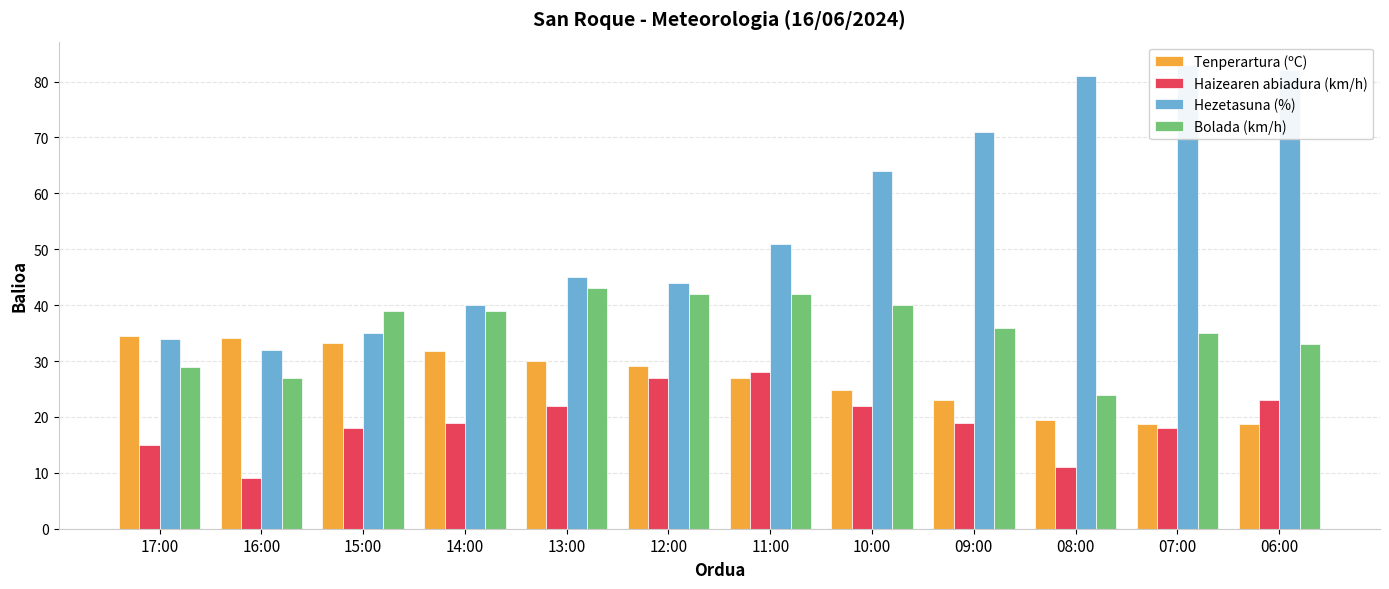

Which series changed the most between 17:00 and 16:00?

Haizearen abiadura (km/h)